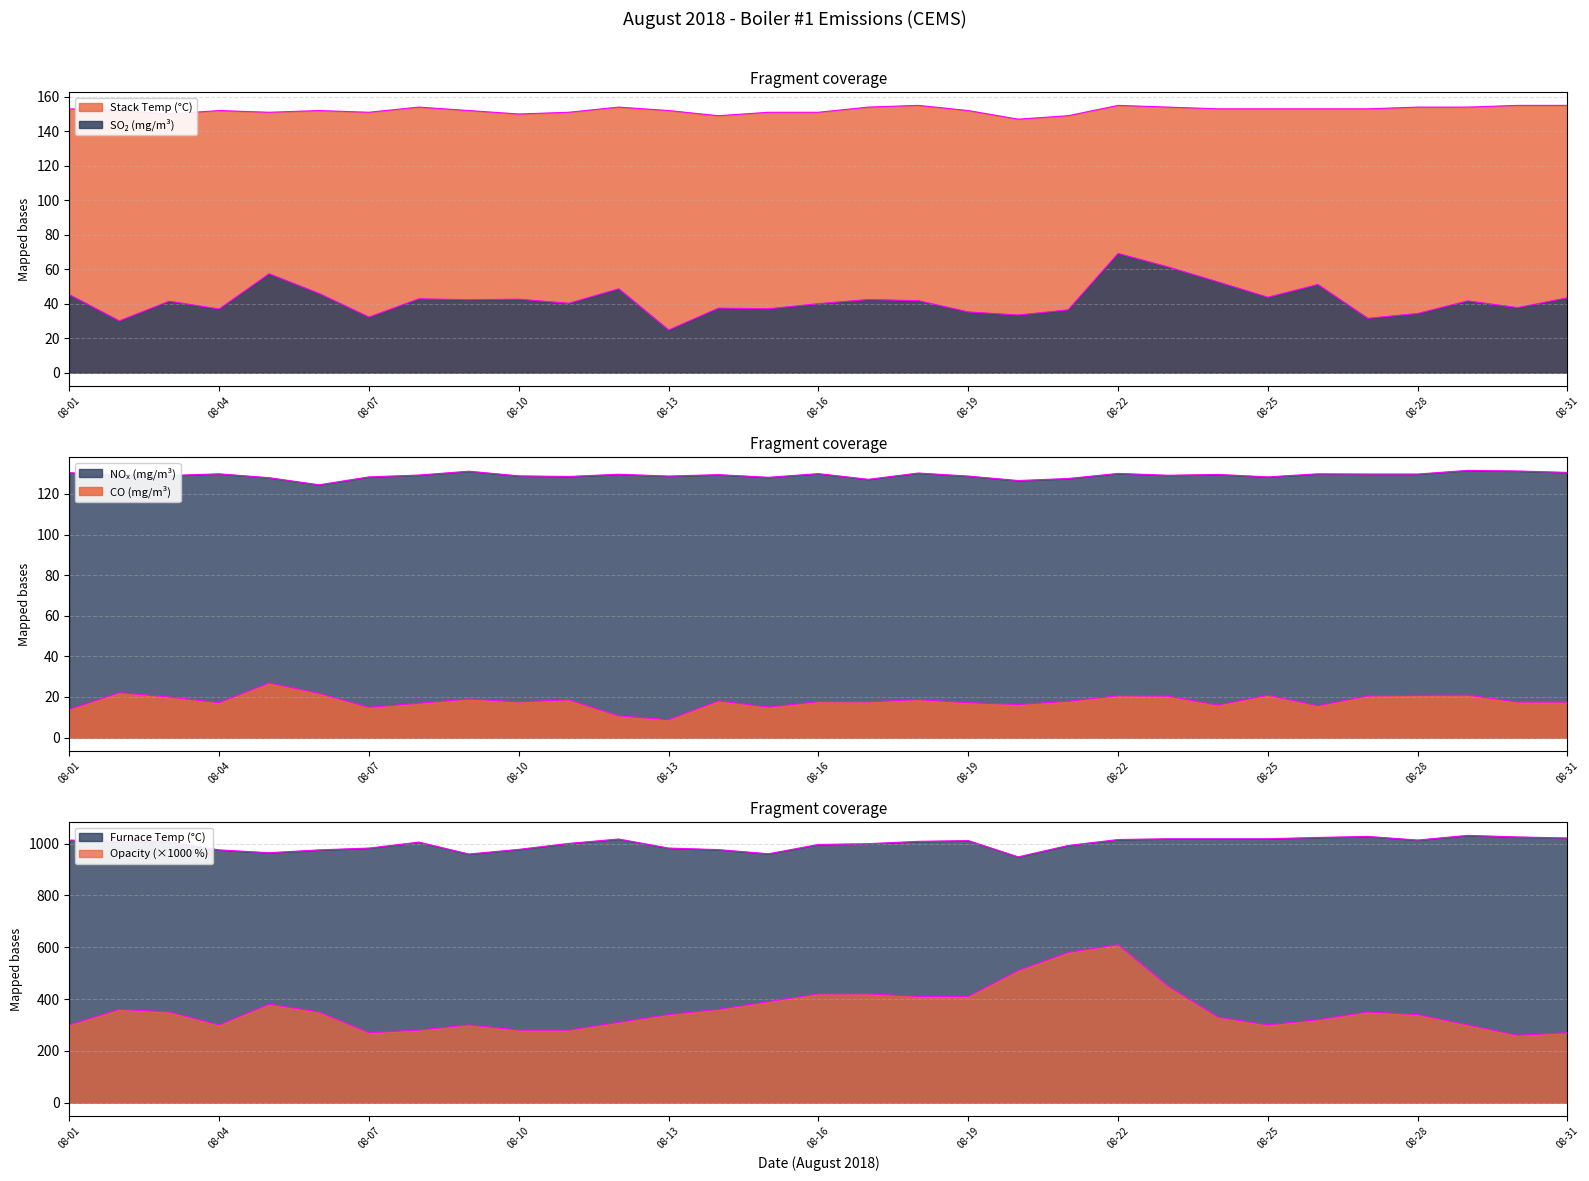

True or false: Boiler1_Opacity and Boiler1_CO cross at least once.

False